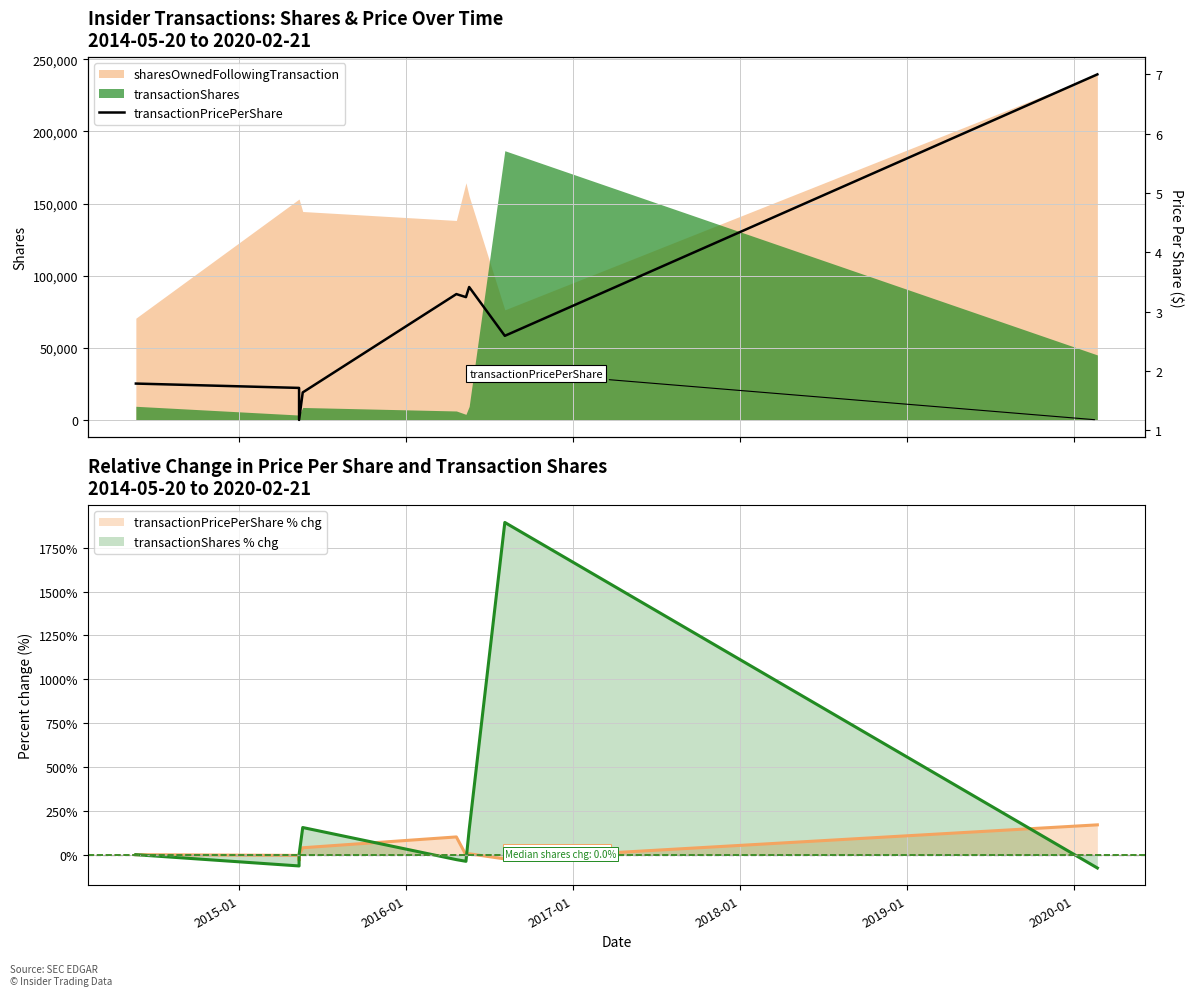

True or false: the data shows 0.7 at 2016-01.

False